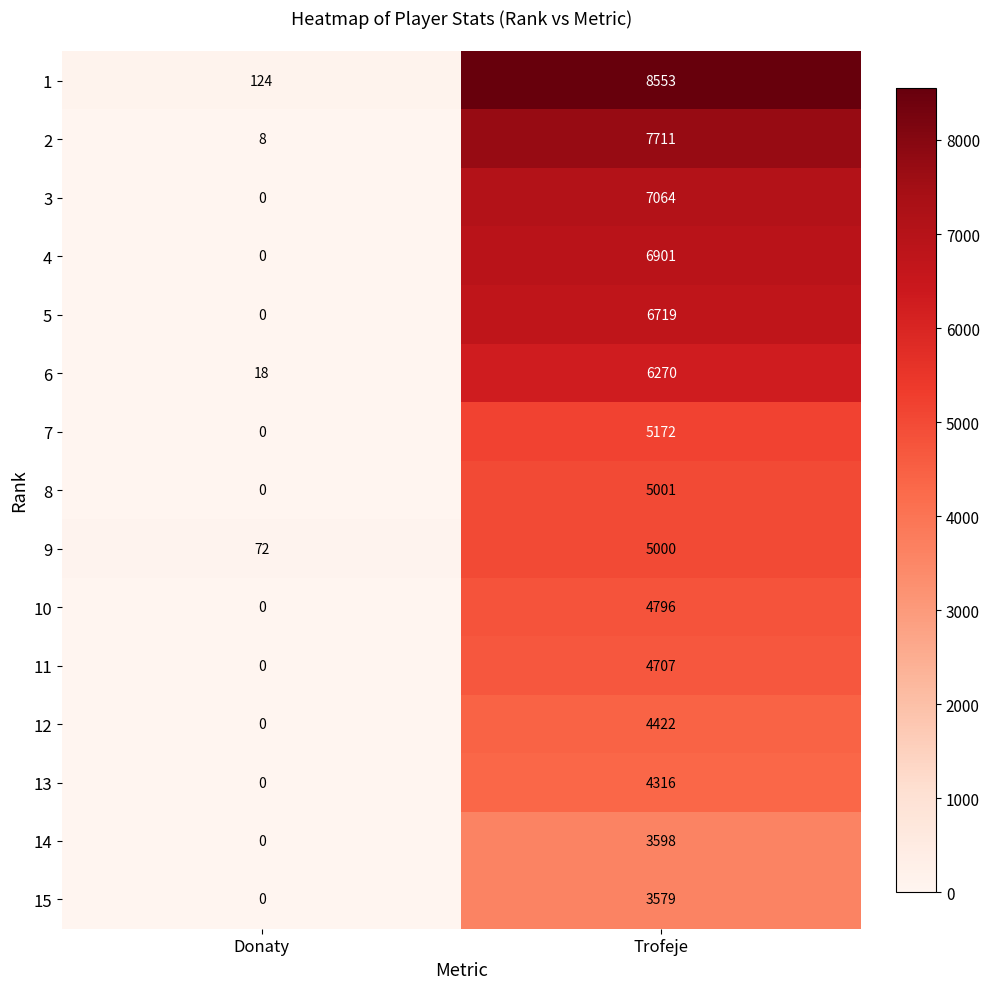

What is the total value across all series at Donaty?

222